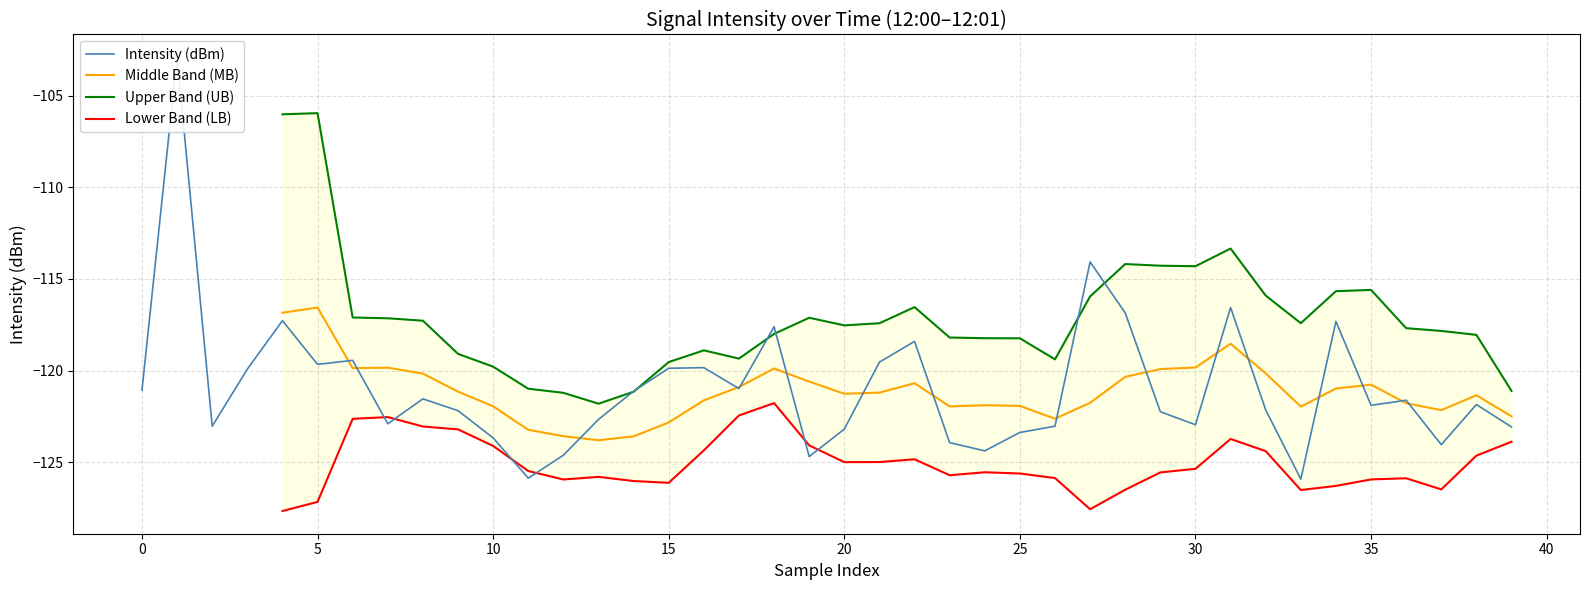

What is the highest value of the Middle Band (MB) series?

-116.6